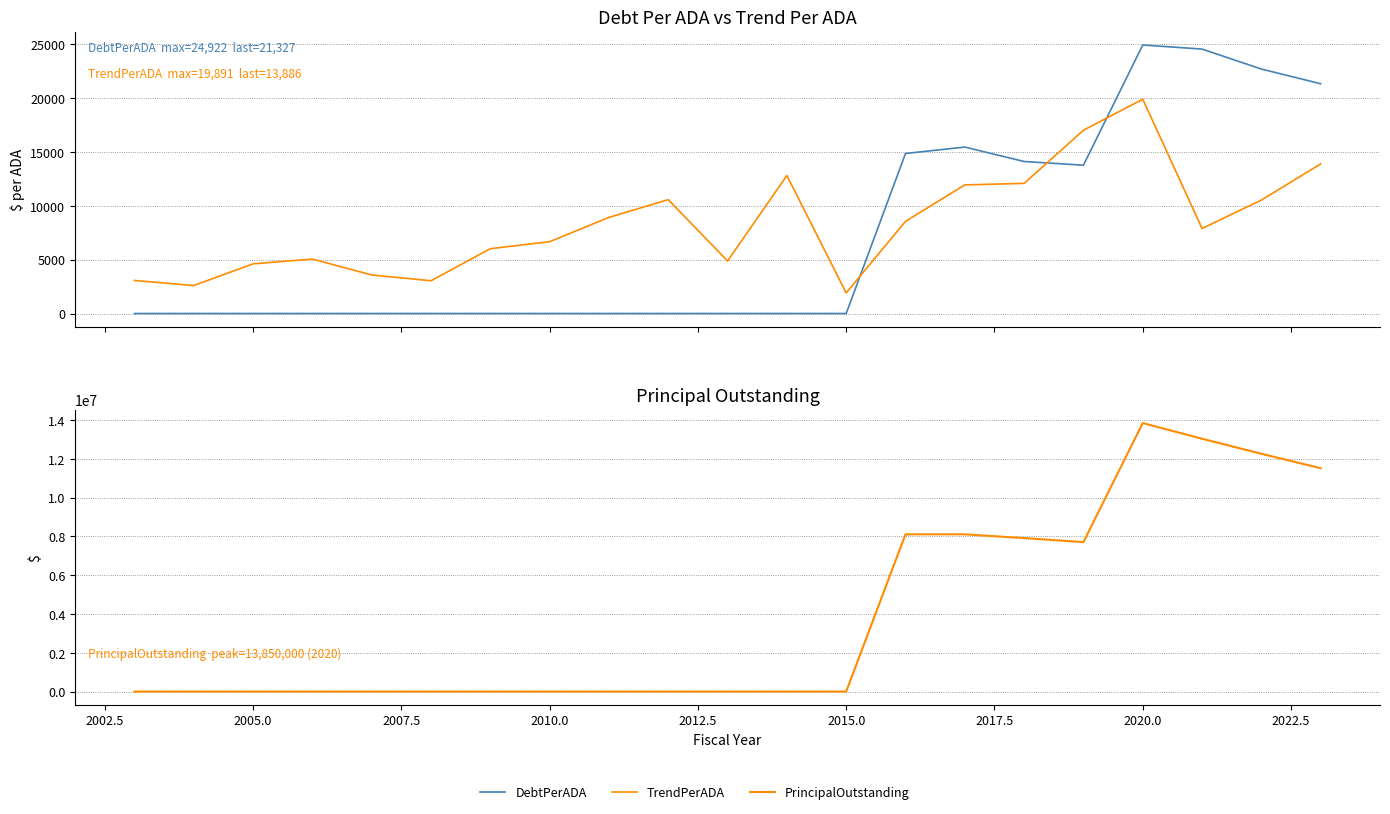

In TrendPerADA, how many points are higher than both neighbors (excluding endpoints)?

4